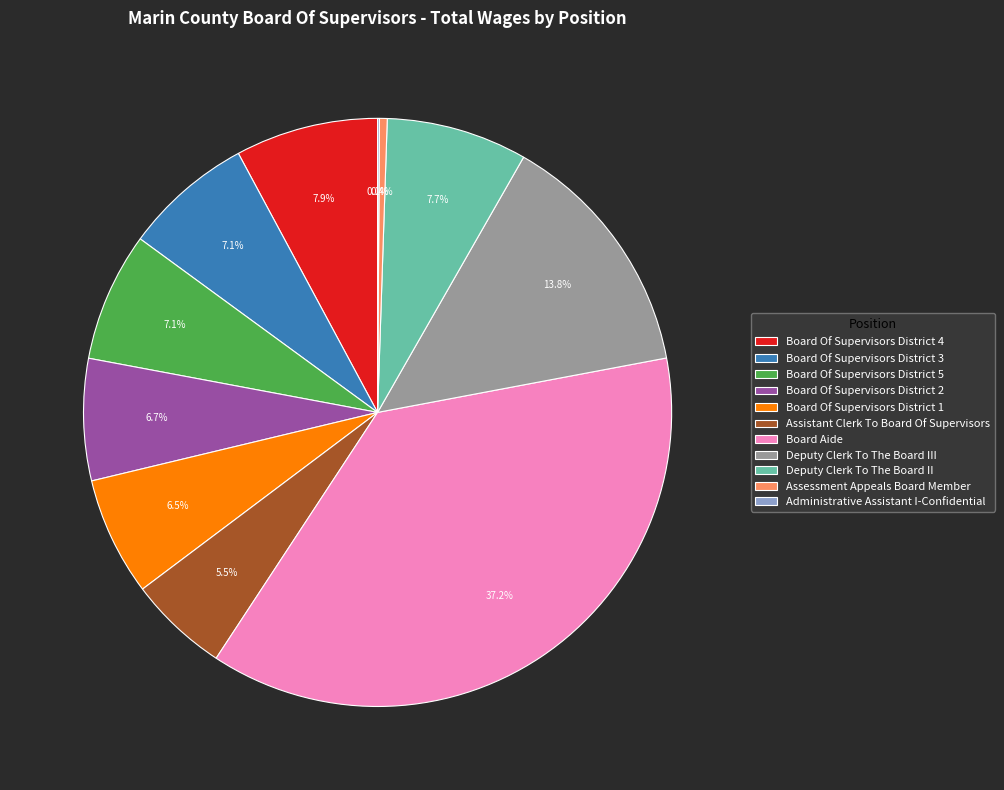

The Deputy Clerk To The Board III slice represents 14% of the pie. True or false?

True